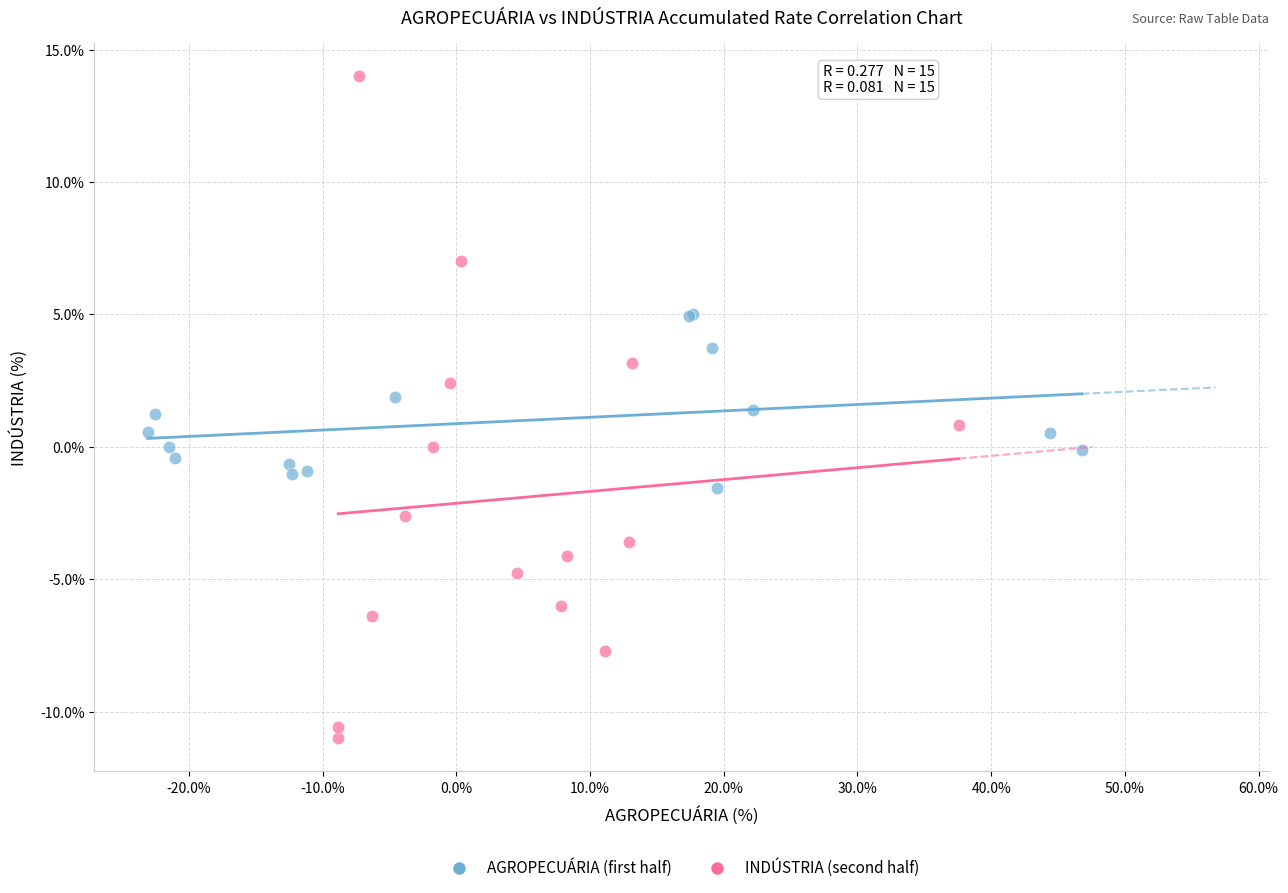

Which series contains the highest Y value?

INDÚSTRIA (second half)